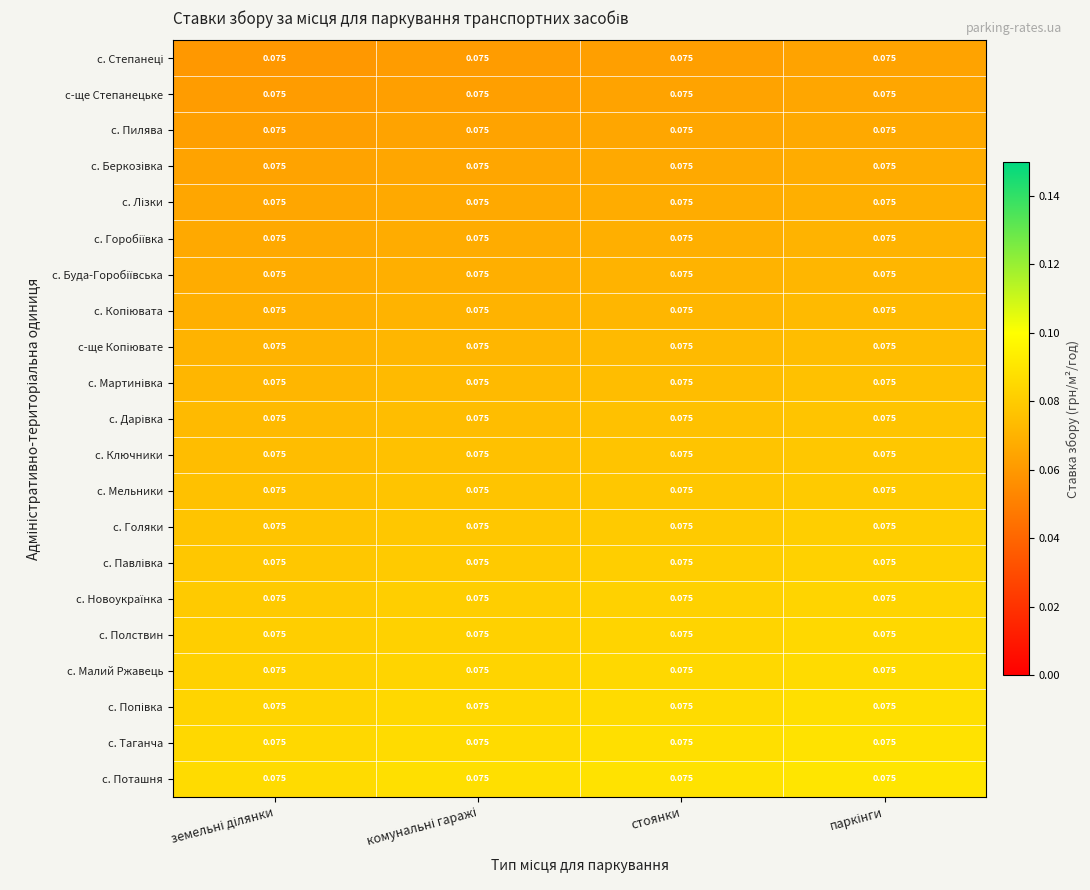

Rank the series by their maximum value, from highest to lowest.

с. Поташня, с. Таганча, с. Попівка, с. Малий Ржавець, с. Полствин, с. Новоукраїнка, с. Павлівка, с. Голяки, с. Мельники, с. Ключники, с. Дарівка, с. Мартинівка, с-ще Копіювате, с. Копіювата, с. Буда-Горобіївська, с. Горобіївка, с. Лізки, с. Беркозівка, с. Пилява, с-ще Степанецьке, с. Степанеці